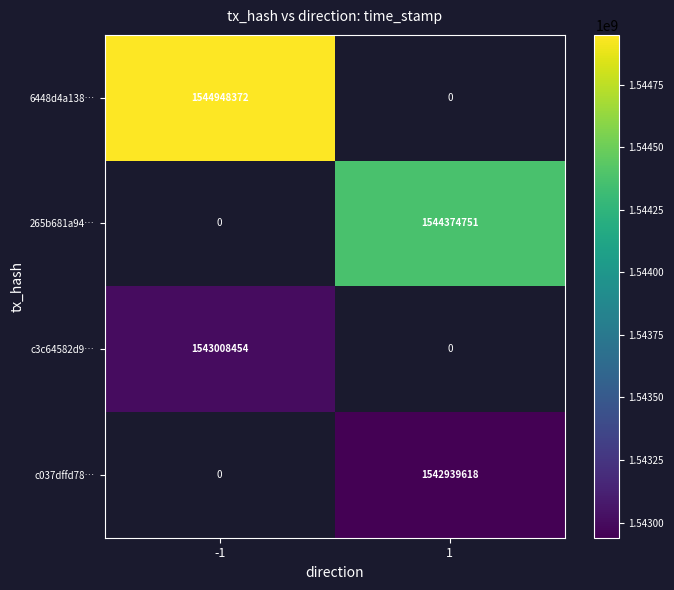

Is the value of 6448d4a138… at -1 greater than the value of c037dffd78… at 1?

Yes